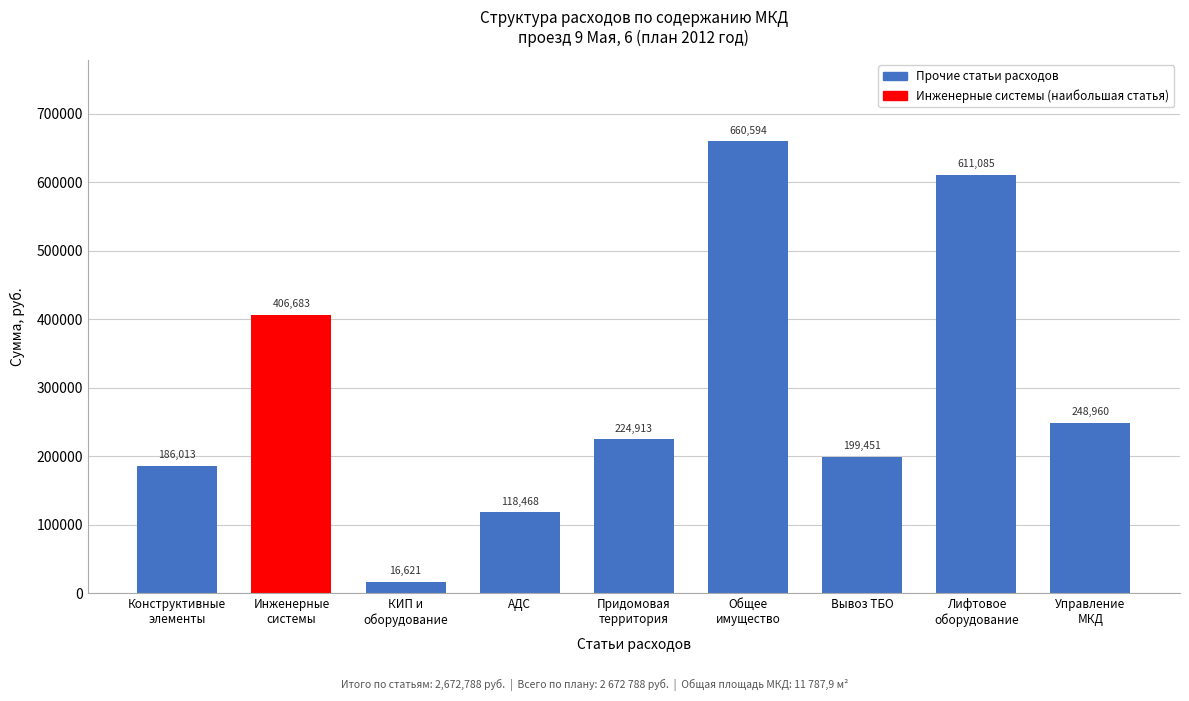

What is the label of the 6th bar from the right?

АДС